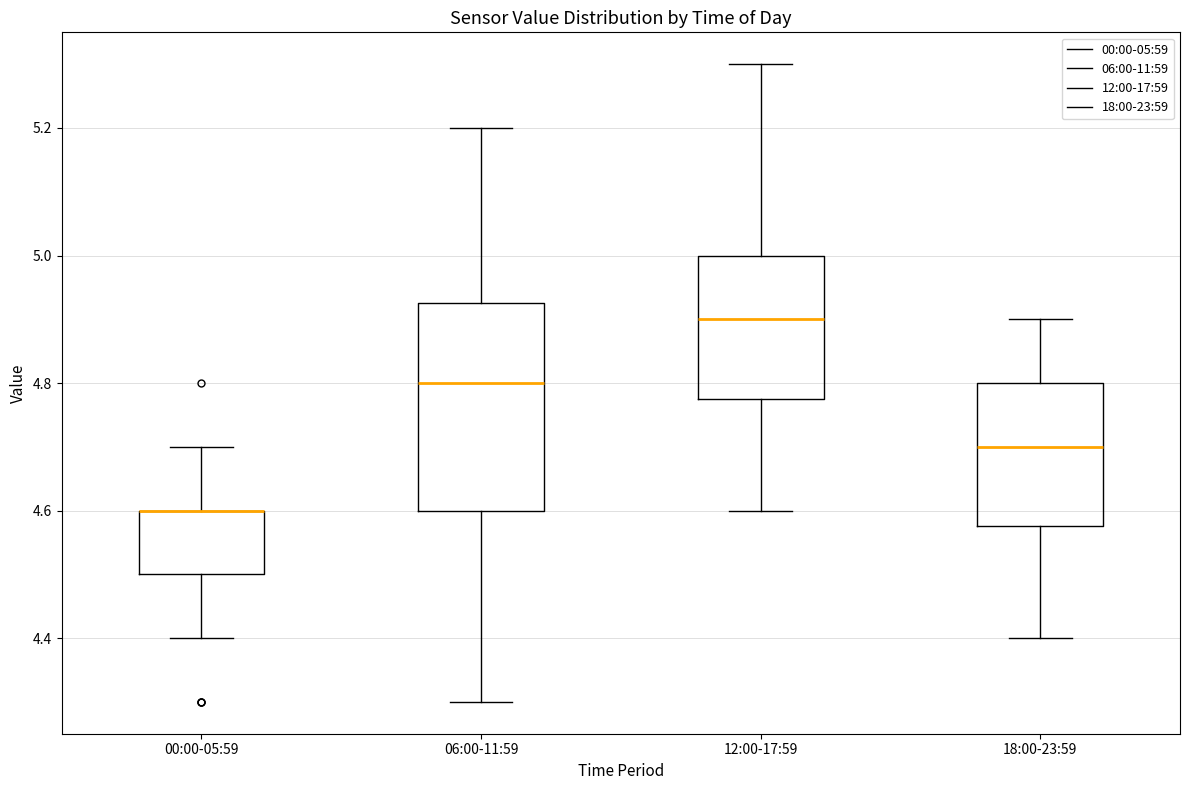

Reading left to right, transcribe this box plot: for each box, give where its median line is, the range the box spans, and where its two whiskers end, as read against the y-axis. The values are not printed on the chart, so give them approximately, as read against the axis.

00:00-05:59: median 4.60 (drawn on the box's upper edge), box 4.50 to 4.60, whiskers 4.40 to 4.70
06:00-11:59: median 4.80, box 4.60 to 4.92, whiskers 4.30 to 5.20
12:00-17:59: median 4.90, box 4.78 to 5.00, whiskers 4.60 to 5.30
18:00-23:59: median 4.70, box 4.58 to 4.80, whiskers 4.40 to 4.90